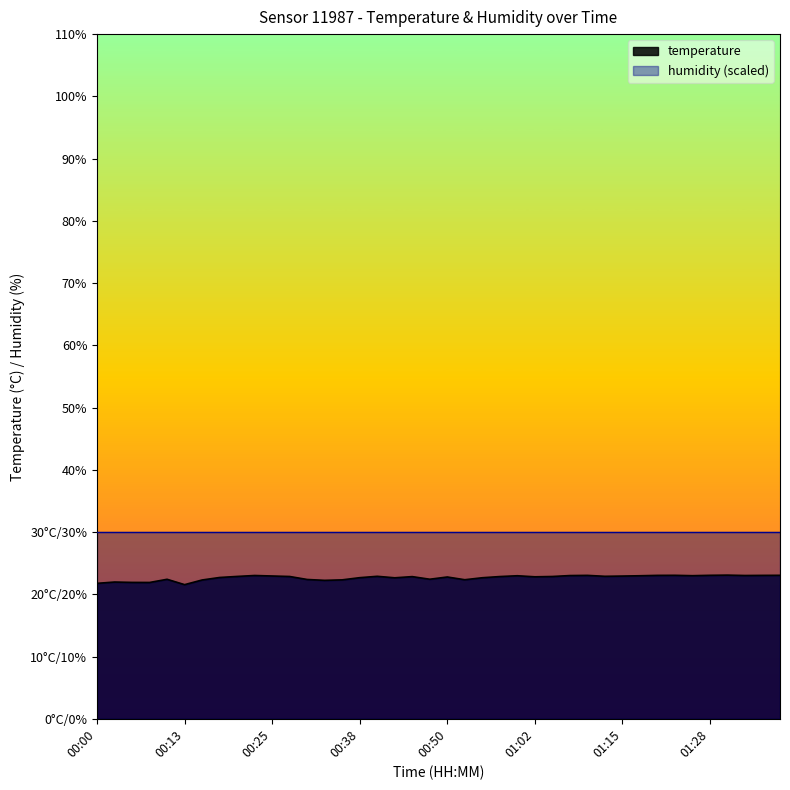

What is the difference between the second highest and minimum values?

1.5